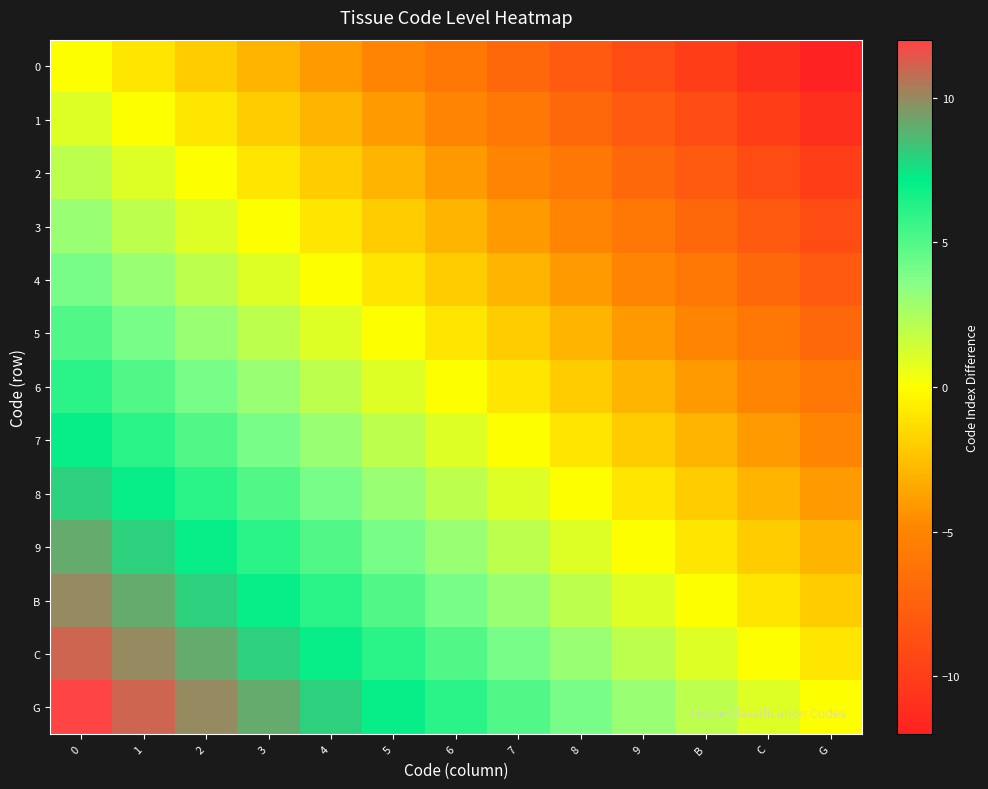

Reading left to right, extract all data points from this chart.

0: 0=0	1=-1	2=-2	3=-3	4=-4	5=-5	6=-6	7=-7	8=-8	9=-9	B=-10	C=-11	G=-12
1: 0=1	1=0	2=-1	3=-2	4=-3	5=-4	6=-5	7=-6	8=-7	9=-8	B=-9	C=-10	G=-11
2: 0=2	1=1	2=0	3=-1	4=-2	5=-3	6=-4	7=-5	8=-6	9=-7	B=-8	C=-9	G=-10
3: 0=3	1=2	2=1	3=0	4=-1	5=-2	6=-3	7=-4	8=-5	9=-6	B=-7	C=-8	G=-9
4: 0=4	1=3	2=2	3=1	4=0	5=-1	6=-2	7=-3	8=-4	9=-5	B=-6	C=-7	G=-8
5: 0=5	1=4	2=3	3=2	4=1	5=0	6=-1	7=-2	8=-3	9=-4	B=-5	C=-6	G=-7
6: 0=6	1=5	2=4	3=3	4=2	5=1	6=0	7=-1	8=-2	9=-3	B=-4	C=-5	G=-6
7: 0=7	1=6	2=5	3=4	4=3	5=2	6=1	7=0	8=-1	9=-2	B=-3	C=-4	G=-5
8: 0=8	1=7	2=6	3=5	4=4	5=3	6=2	7=1	8=0	9=-1	B=-2	C=-3	G=-4
9: 0=9	1=8	2=7	3=6	4=5	5=4	6=3	7=2	8=1	9=0	B=-1	C=-2	G=-3
B: 0=10	1=9	2=8	3=7	4=6	5=5	6=4	7=3	8=2	9=1	B=0	C=-1	G=-2
C: 0=11	1=10	2=9	3=8	4=7	5=6	6=5	7=4	8=3	9=2	B=1	C=0	G=-1
G: 0=12	1=11	2=10	3=9	4=8	5=7	6=6	7=5	8=4	9=3	B=2	C=1	G=0